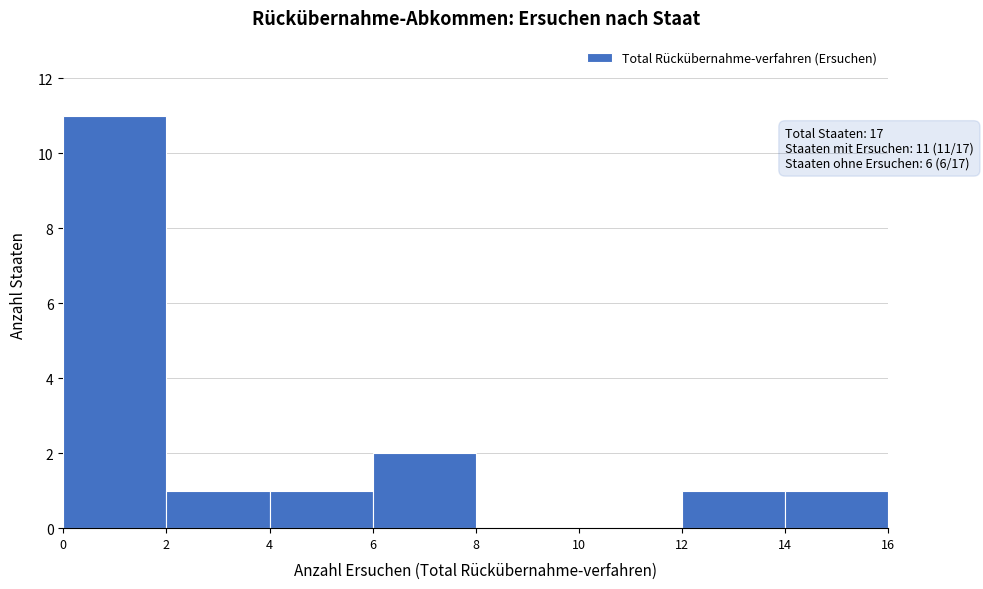

Which range on the x-axis has the tallest bar?

0 to 2